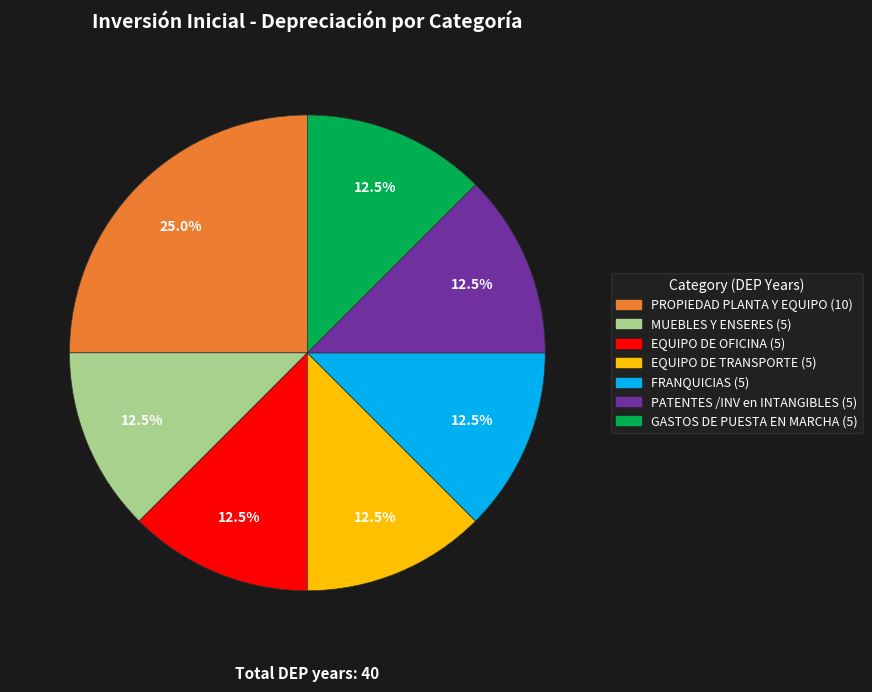

Is there any slice that represents more than half of the pie?

No